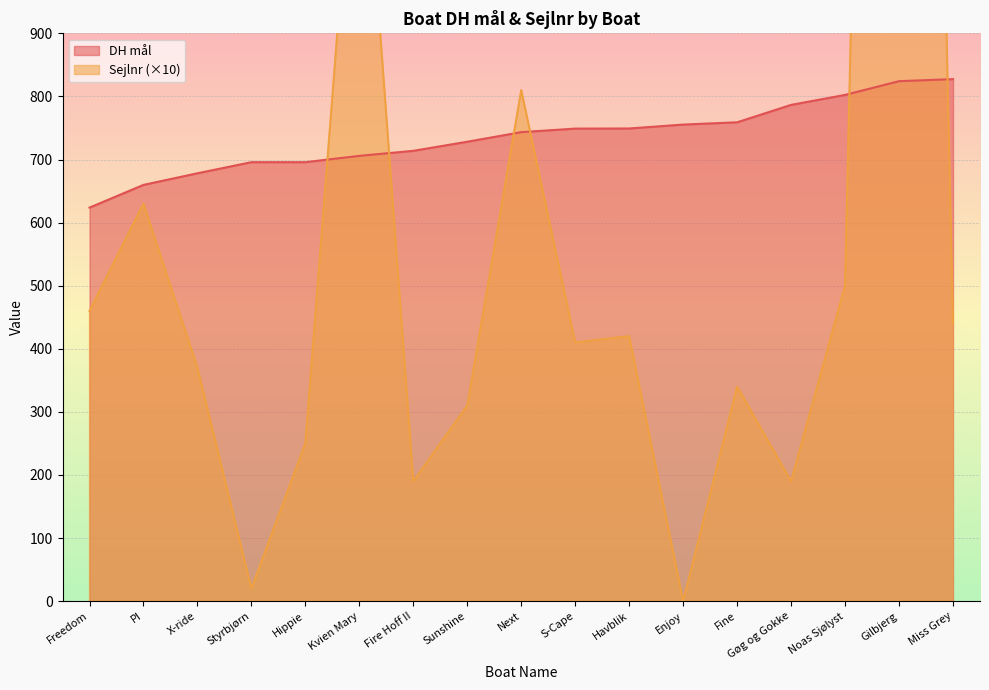

Which category has the lowest value across all series?

Enjoy